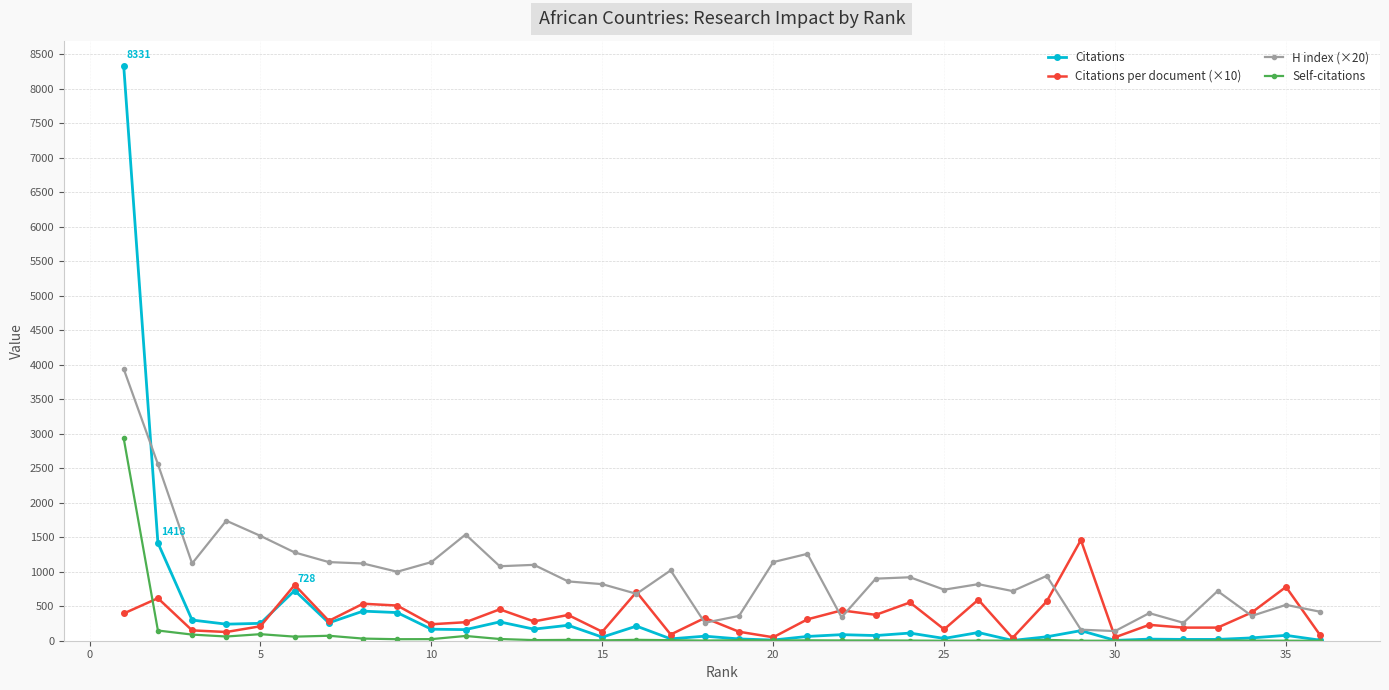

Which series has the largest range (max minus min)?

Citations